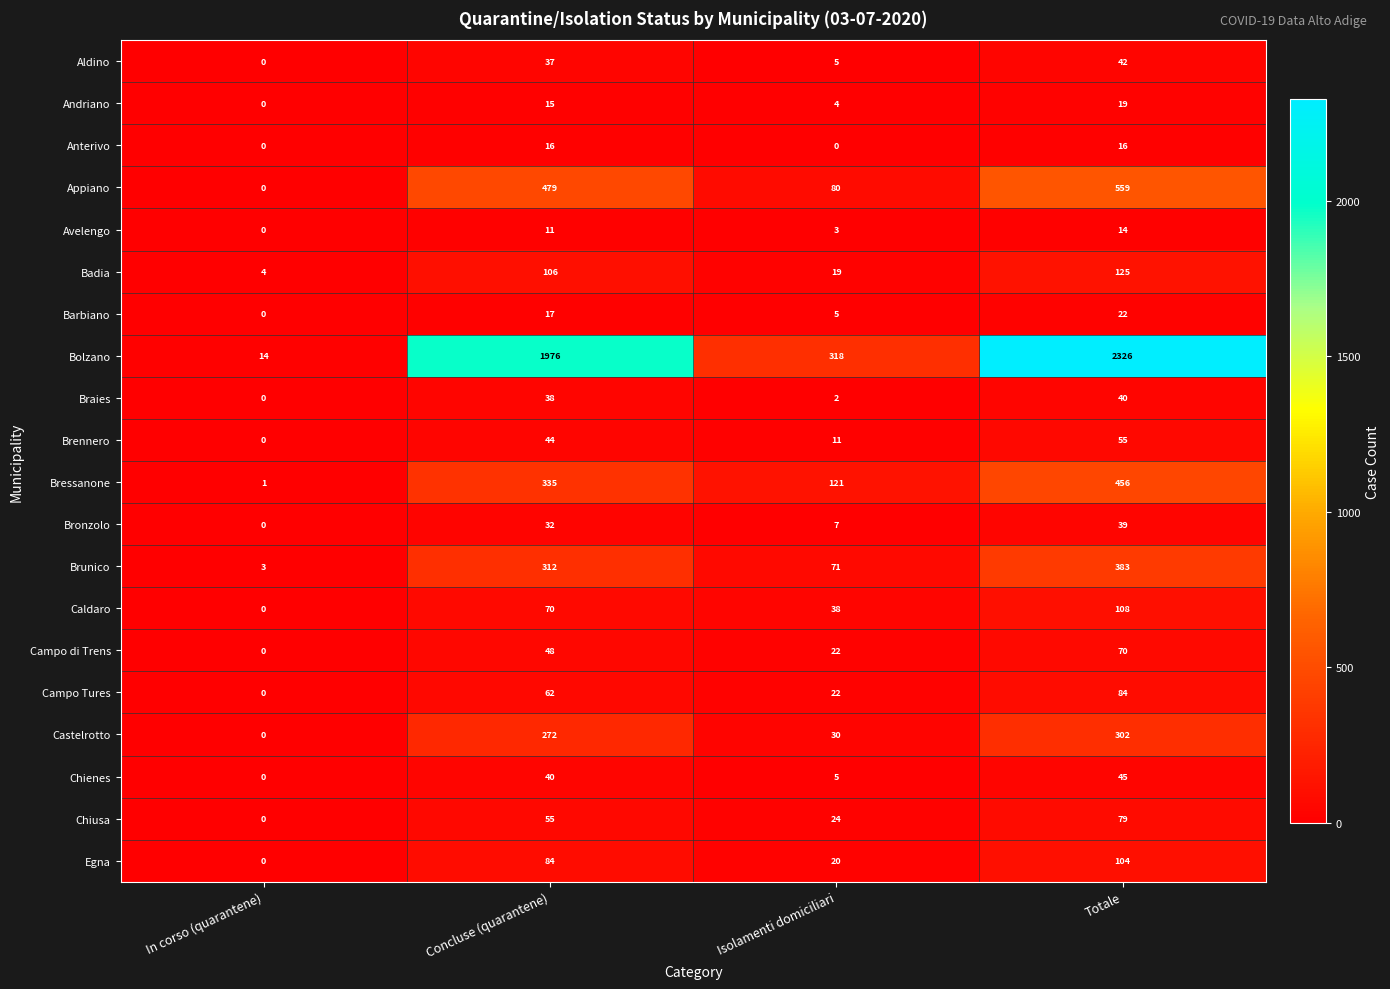

Which series has the largest range (max minus min)?

Bolzano